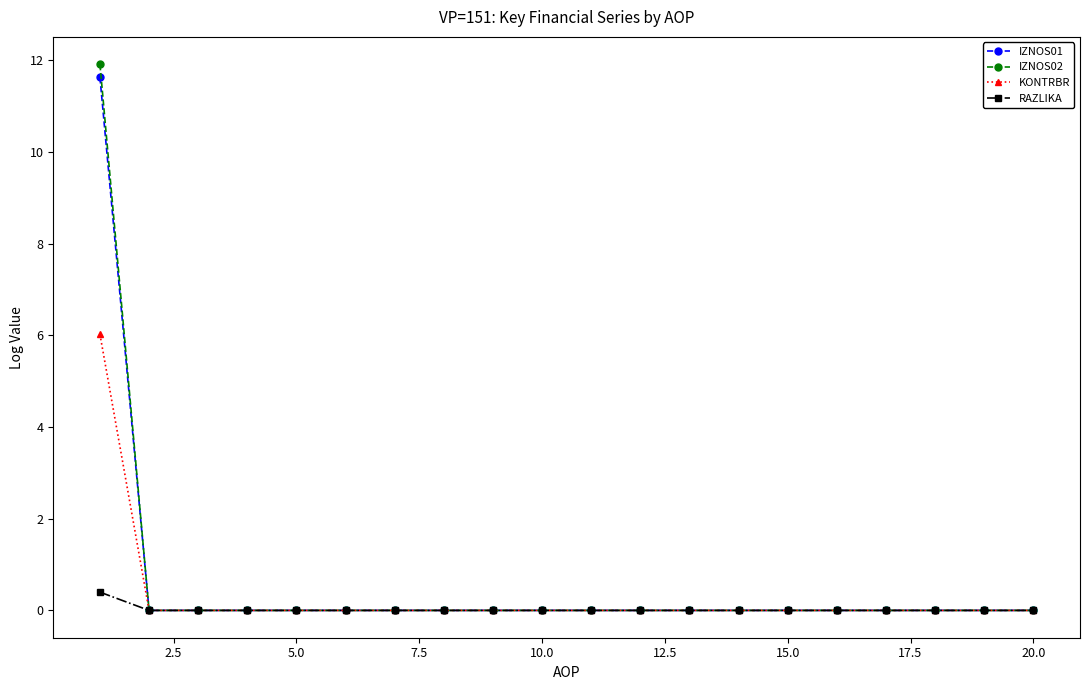

What are all the series names shown in the legend?

IZNOS01, IZNOS02, KONTRBR, RAZLIKA